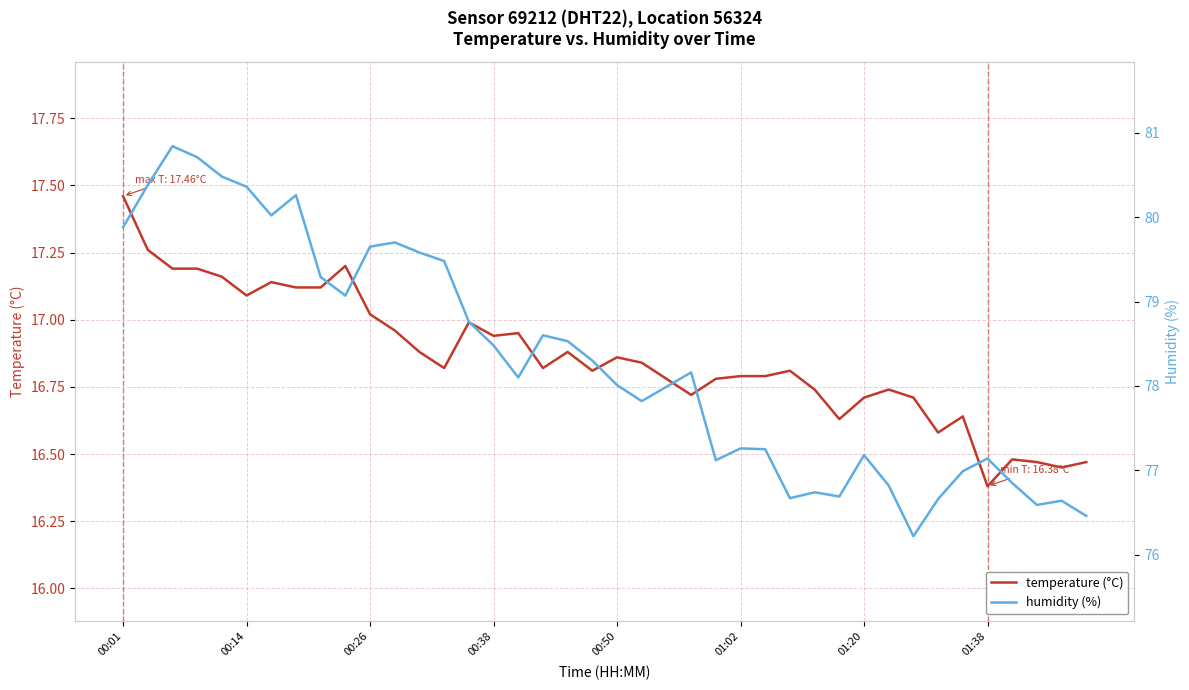

At which label does temperature (°C) reach its peak?

00:01